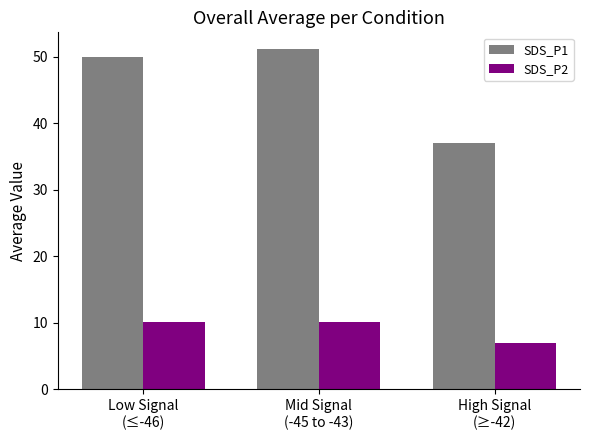

What is the label of the 3rd bar from the left?

High Signal
(≥-42)